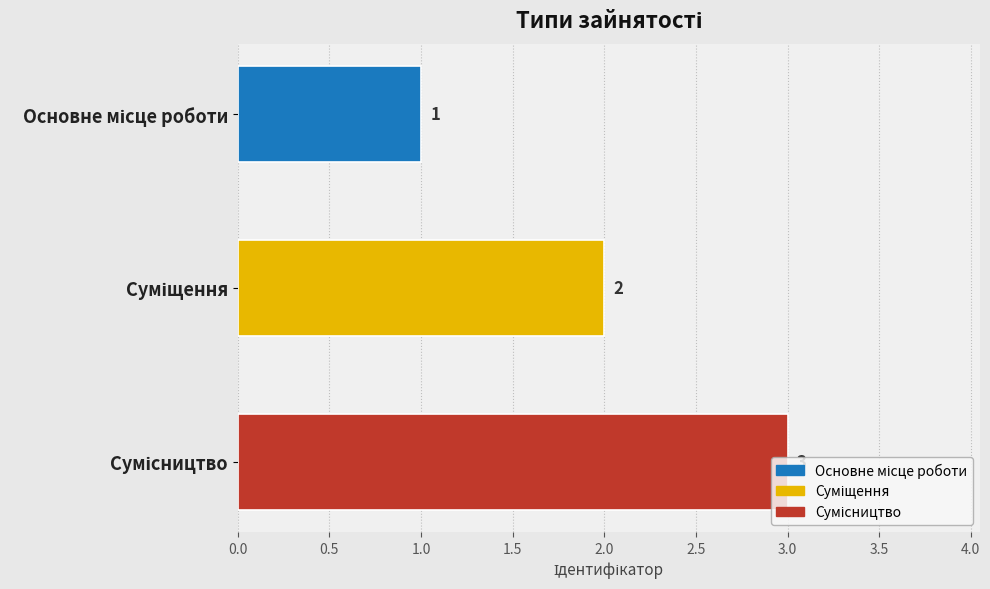

What is the maximum value shown in the chart?

3